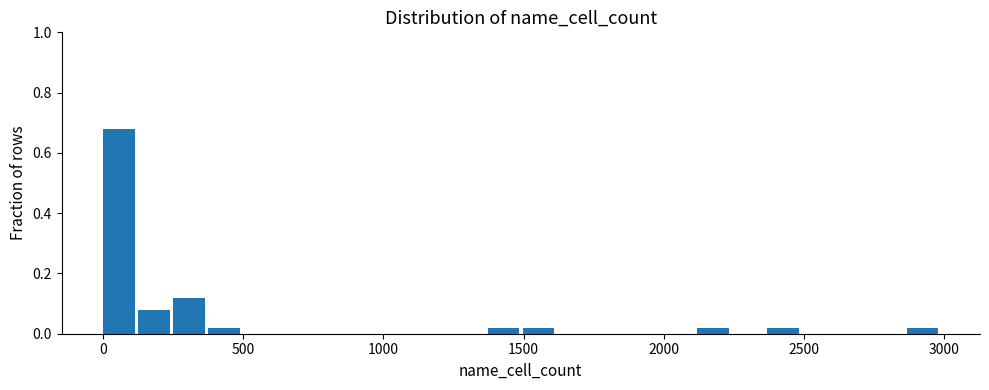

Around what value on the x-axis is the tallest bar? Give the approximate position of its centre, as read against the axis.

50